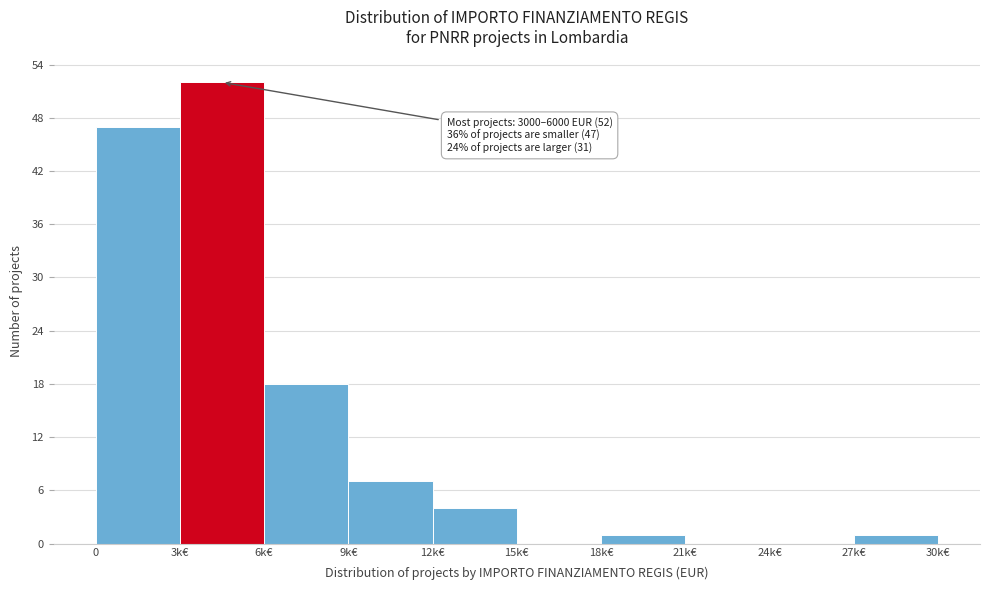

Reading left to right, list all the values displayed in this chart.

0=47	3k€=52	6k€=18	9k€=7	12k€=4	15k€=0	18k€=1	21k€=0	24k€=0	27k€=1